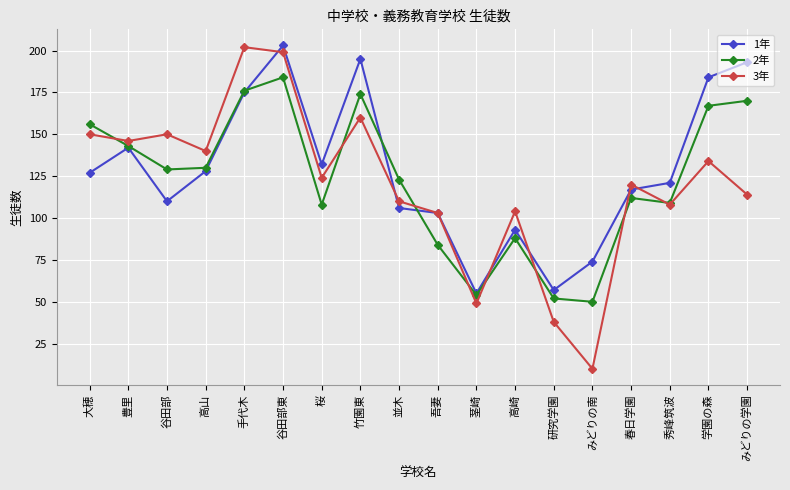

What is the smallest value displayed?

10